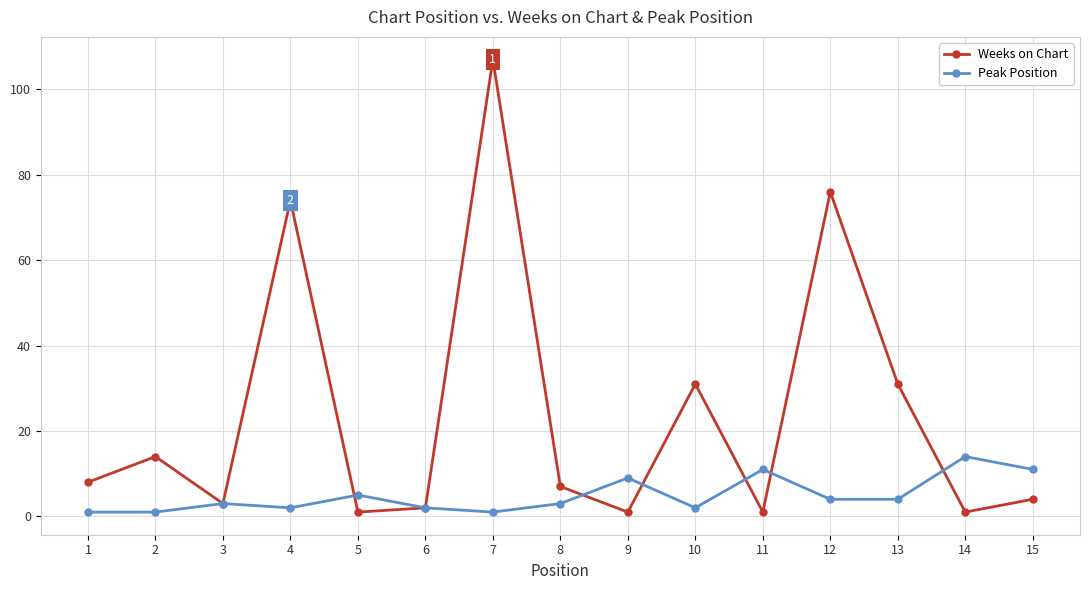

What is the highest value of the Peak Position series?

14